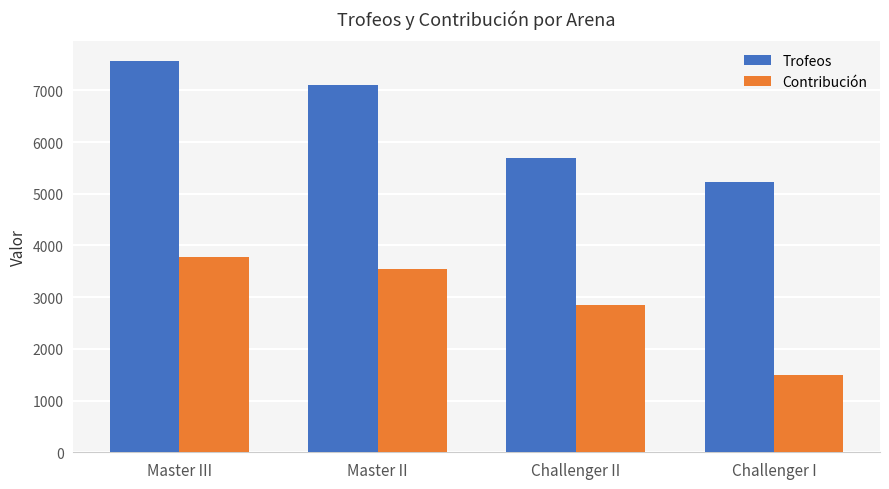

List the series in order of their peak value, highest first.

Trofeos, Contribución